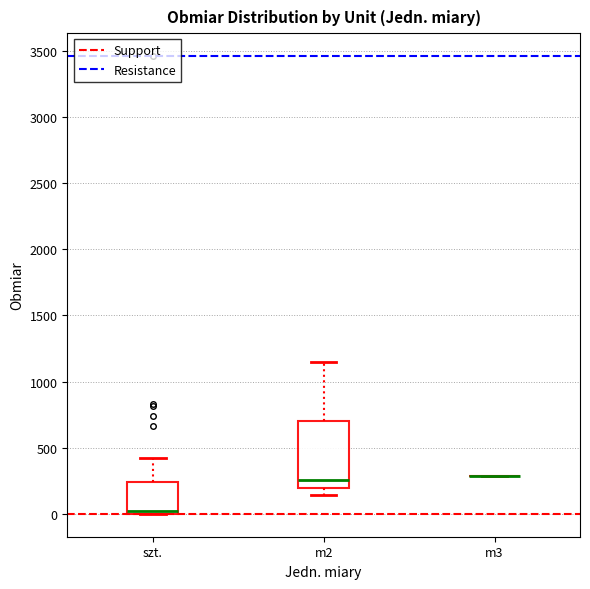

Reading left to right, read every box against the y-axis: the position of its median line, the range the box covers, and the ends of its whiskers. The values are not printed on the chart, so give them approximately, as read against the axis.

szt.: median 0 (just above the box's lower edge), box 0 to 250, whiskers 0 to 450
m2: median 250, box 200 to 700, whiskers 150 to 1150
m3: box collapsed to a line at 300, whiskers 300 to 300